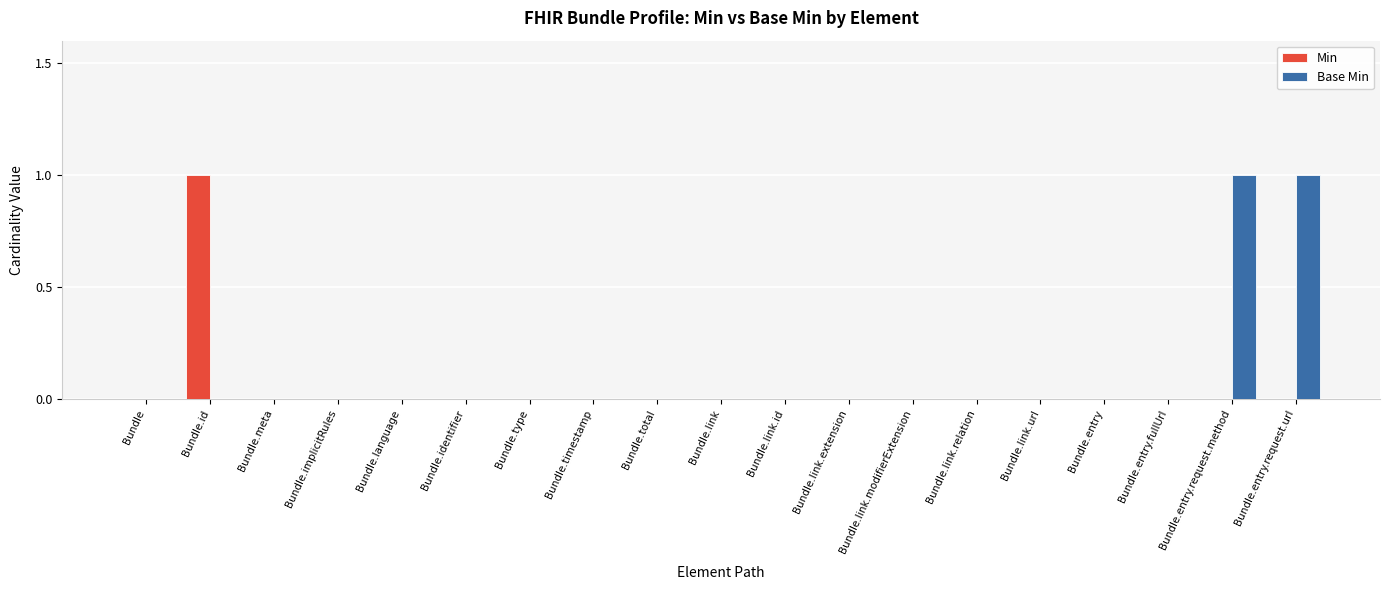

Which category has the highest value in the Min series?

Bundle.id